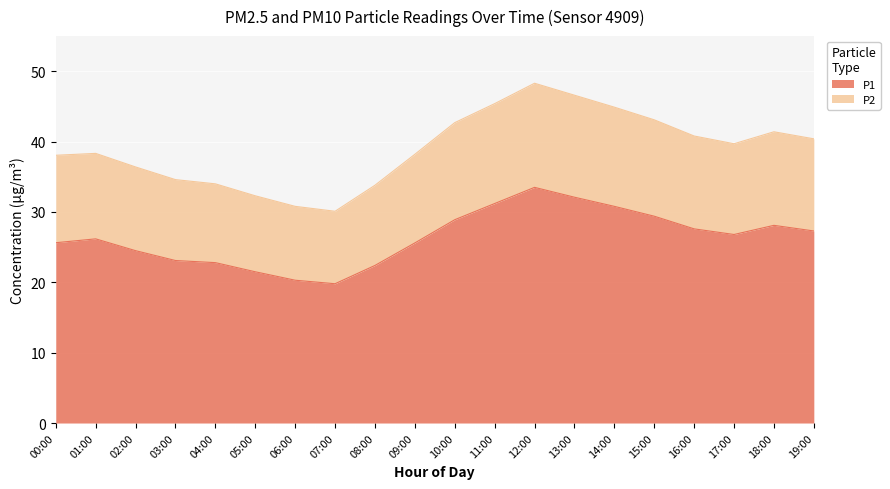

What is the difference between the maximum and minimum values in the P1 series?

13.7